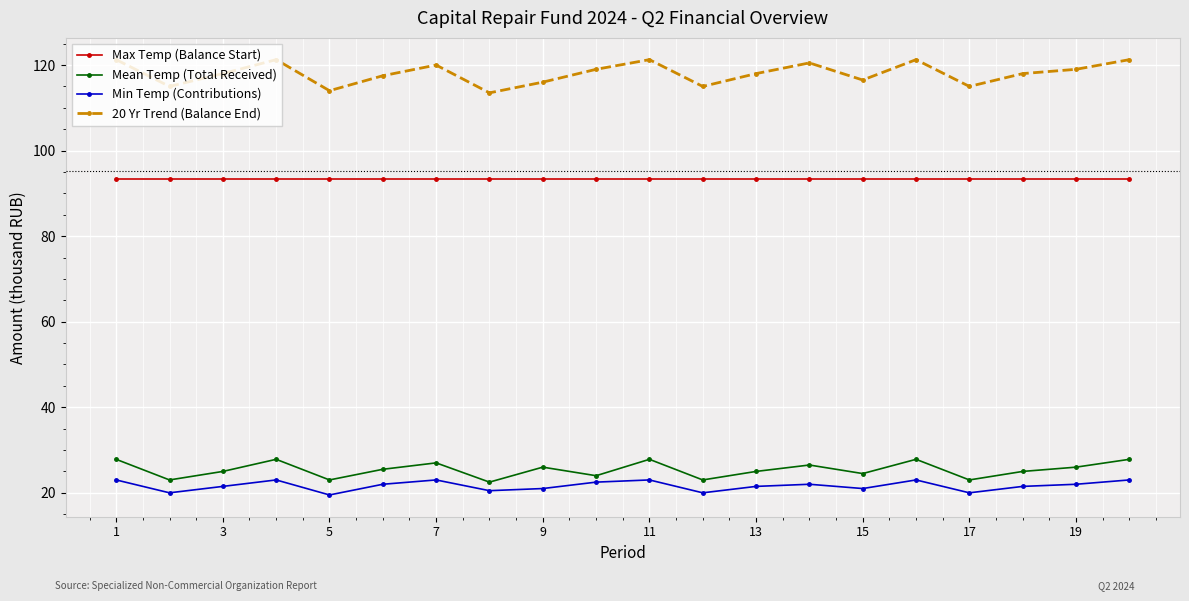

List the series in order of their peak value, lowest first.

Min Temp (Contributions), Mean Temp (Total Received), Max Temp (Balance Start), 20 Yr Trend (Balance End)